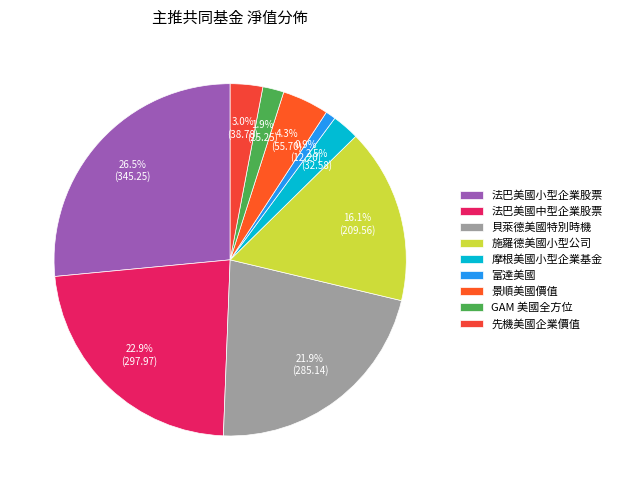

Approximately how many times larger is the value at 法巴美國小型企業股票 compared to 貝萊德美國特別時機?

1.2